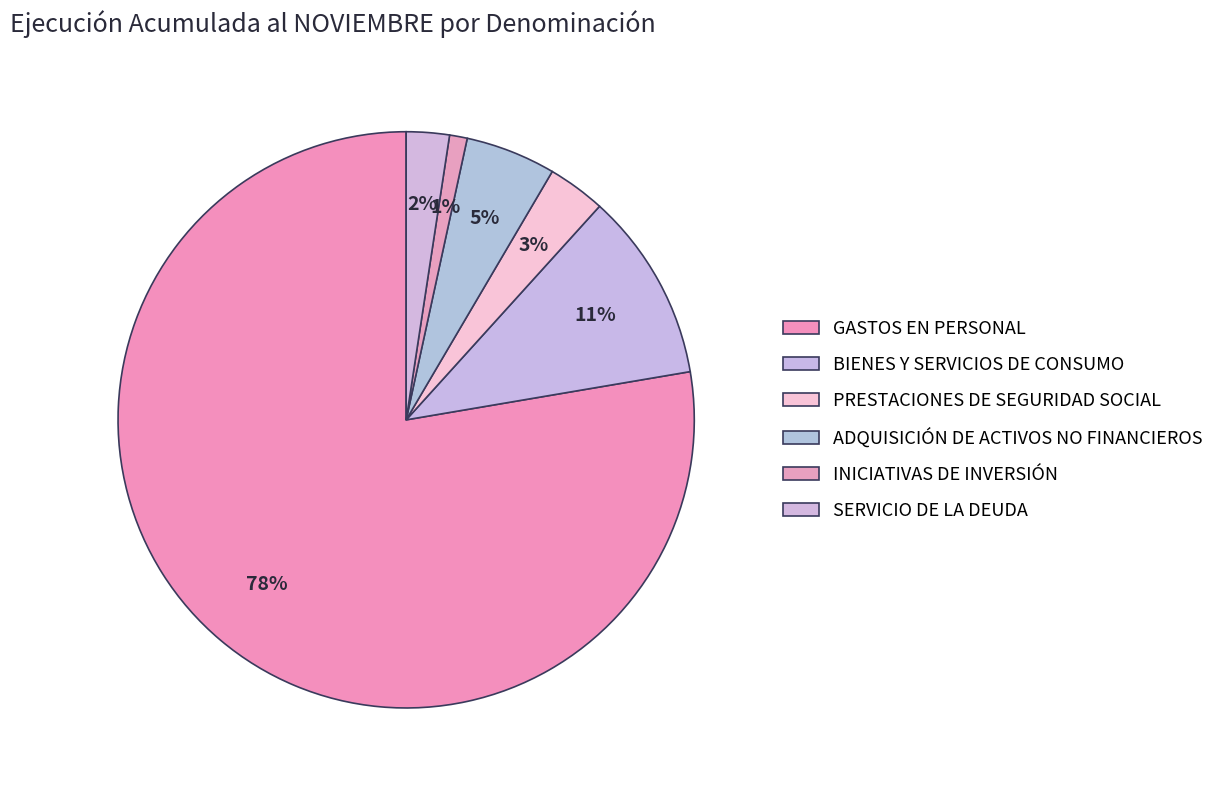

Rank the categories by value from highest to lowest.

GASTOS EN PERSONAL, BIENES Y SERVICIOS DE CONSUMO, ADQUISICIÓN DE ACTIVOS NO FINANCIEROS, PRESTACIONES DE SEGURIDAD SOCIAL, SERVICIO DE LA DEUDA, INICIATIVAS DE INVERSIÓN